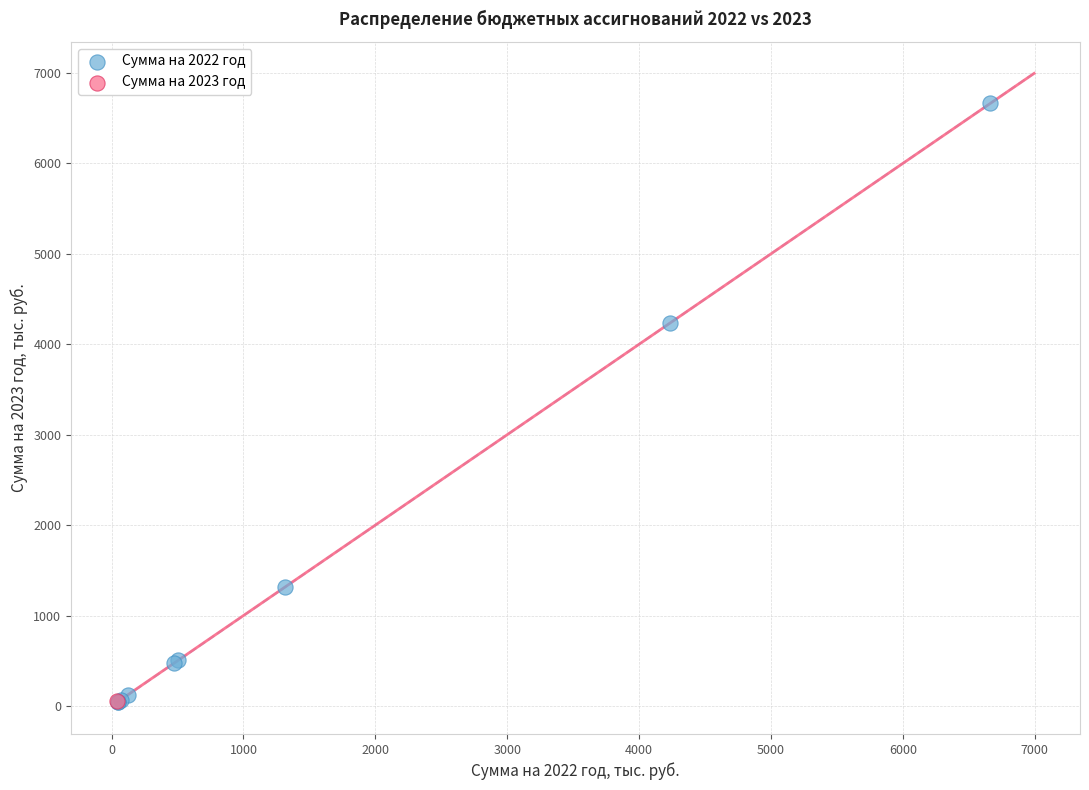

What are all the series names shown in the legend?

Сумма на 2022 год, Сумма на 2023 год